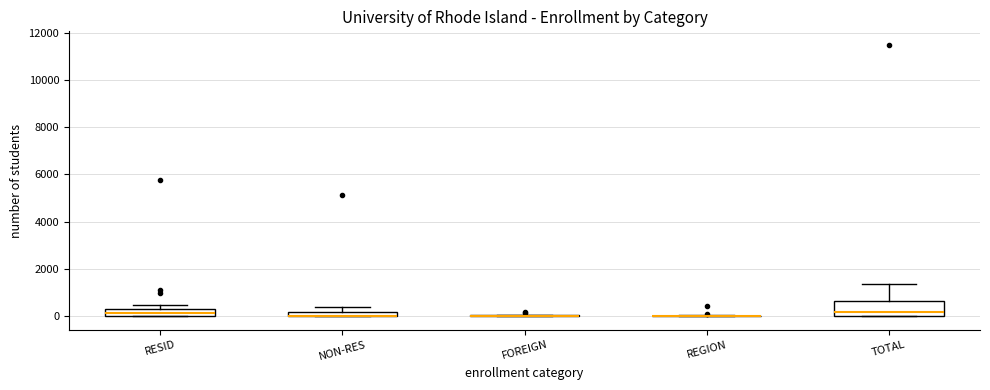

Comparing the boxes themselves (not the whiskers), which one is the tallest?

TOTAL